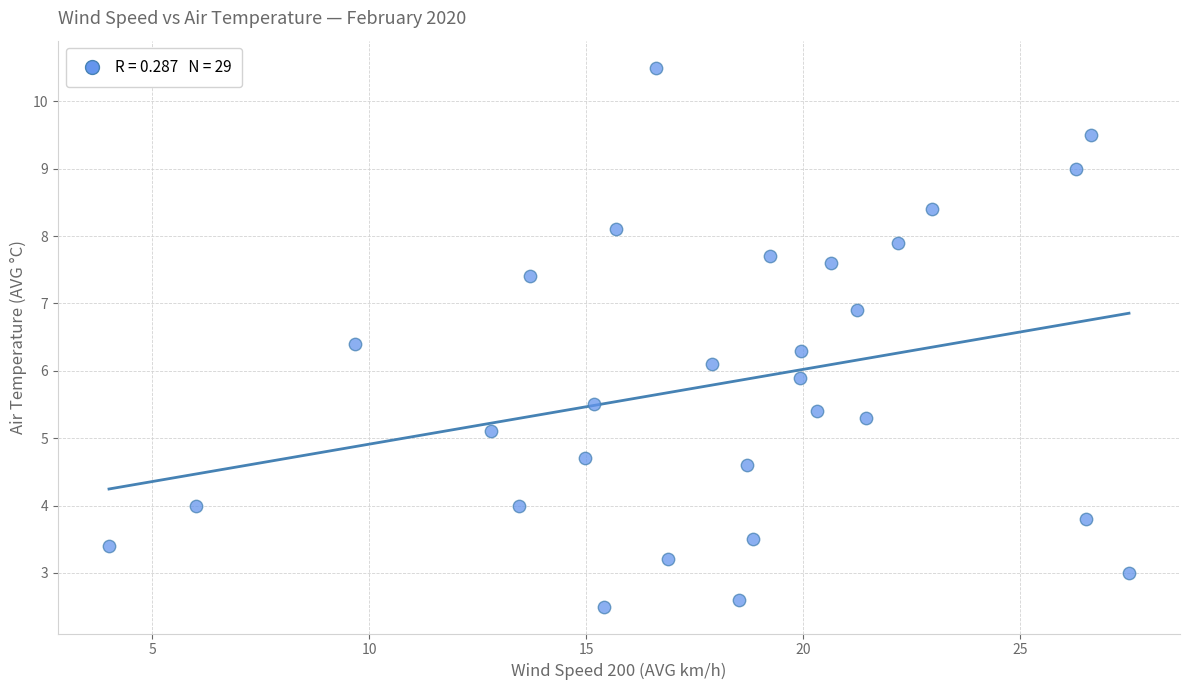

What is the range of X values (max minus min)?

23.5